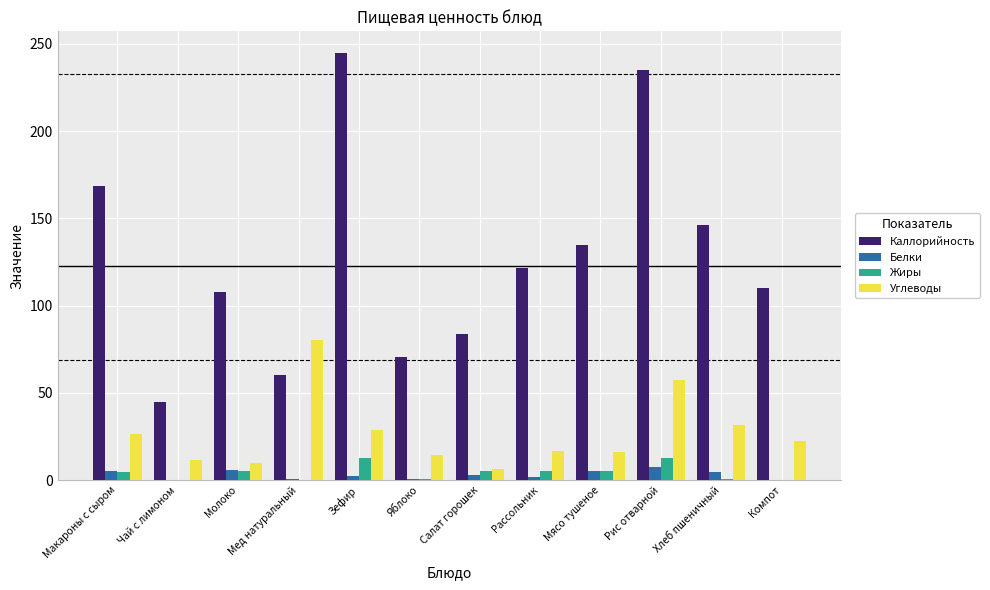

Between Молоко and Салат горошек, which series saw the biggest shift?

Каллорийность